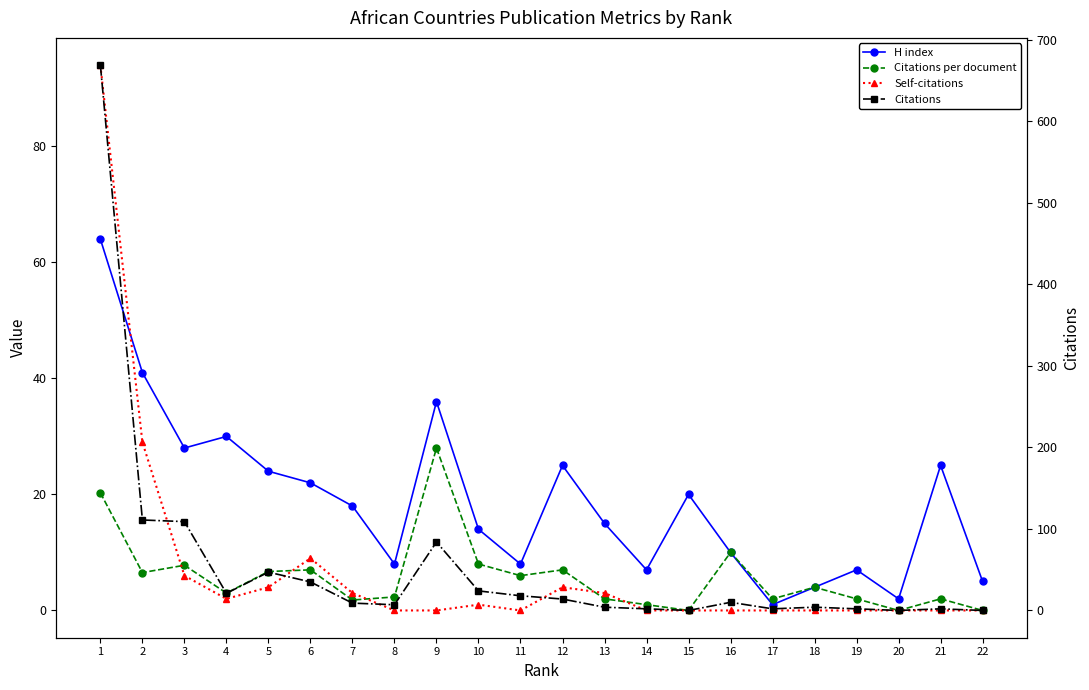

Is it true that Citations per document equals 10.9 at 22?

False